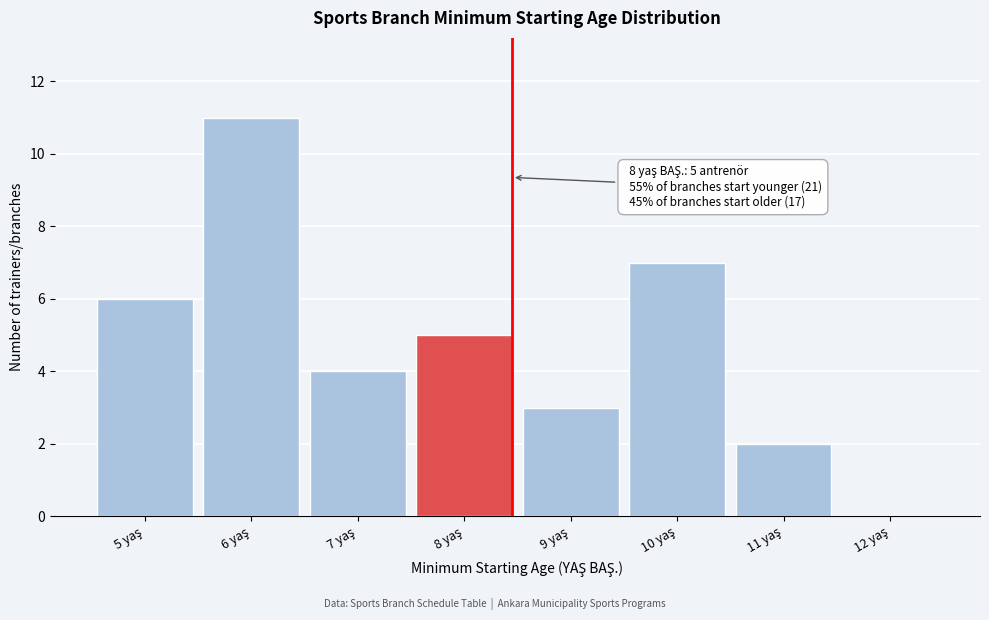

What is the sum of all values?

38